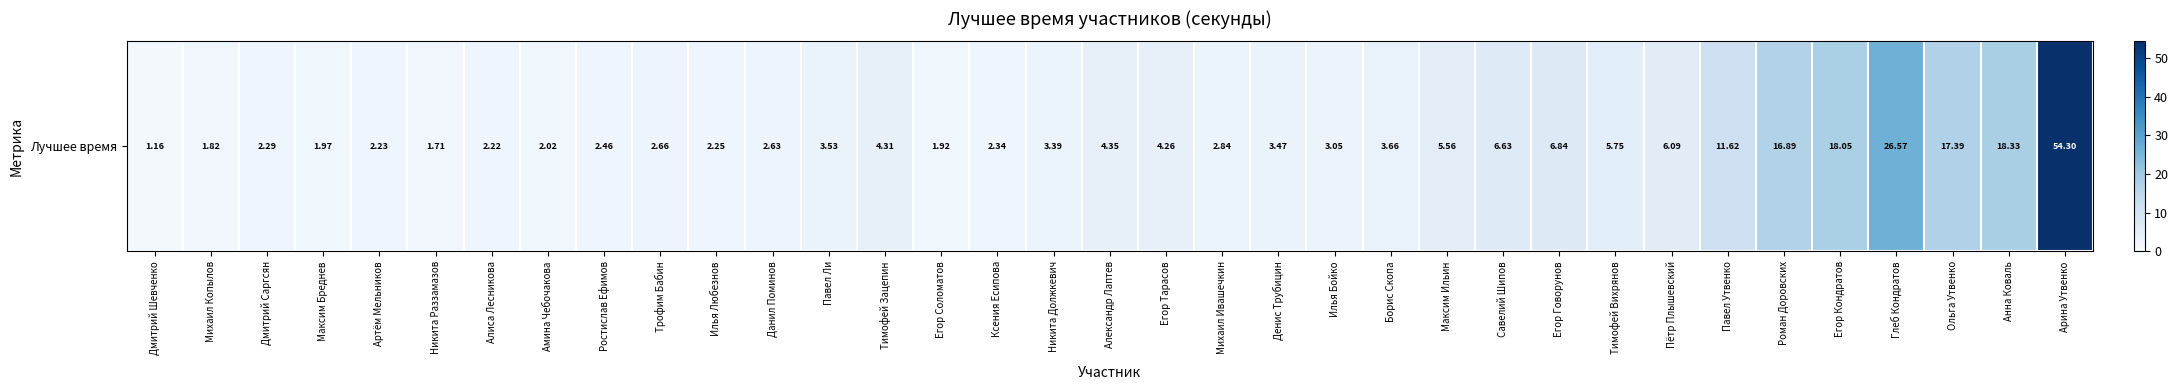

Between Алиса Лесникова and Никита Раззамазов, which is larger?

Алиса Лесникова